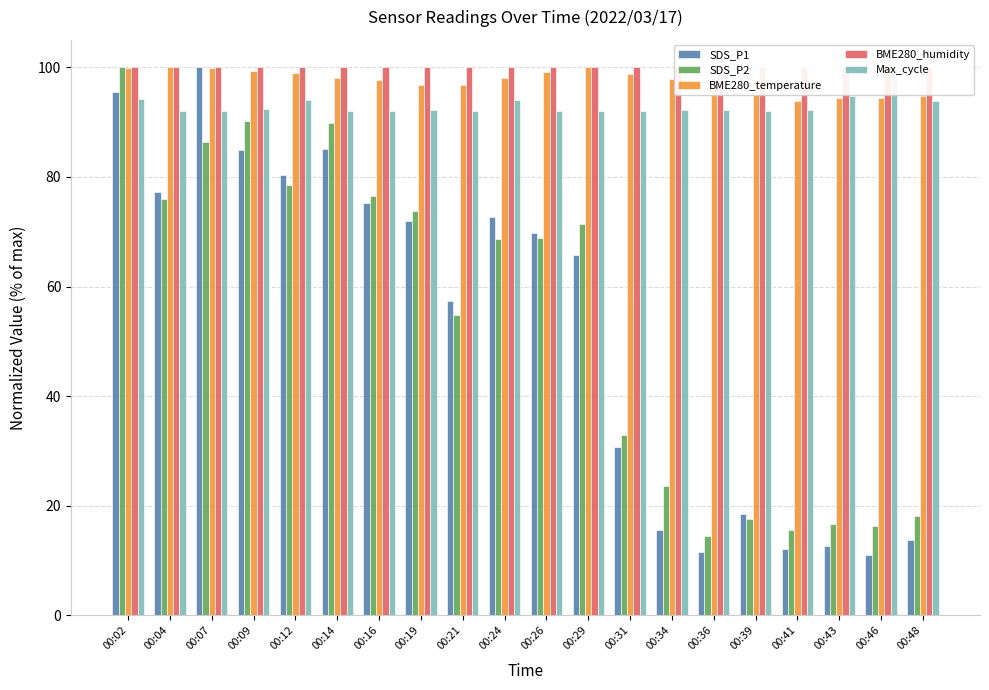

What is the sum of all SDS_P2 values?

1090.1